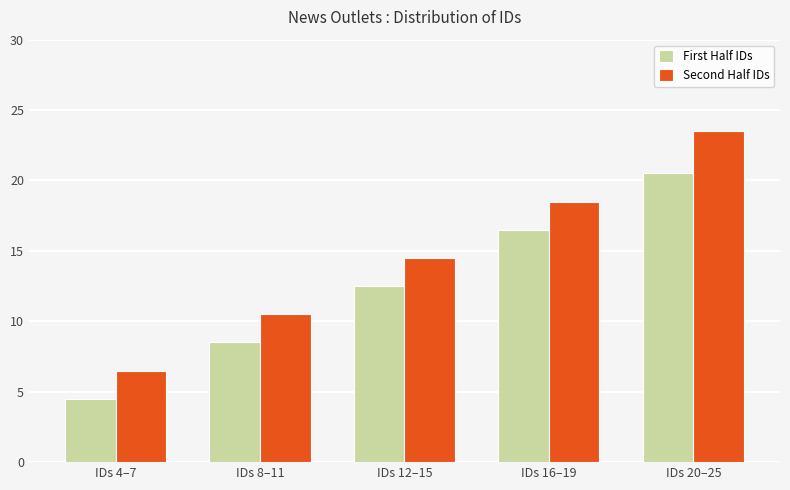

Which series has the widest spread of values?

Second Half IDs